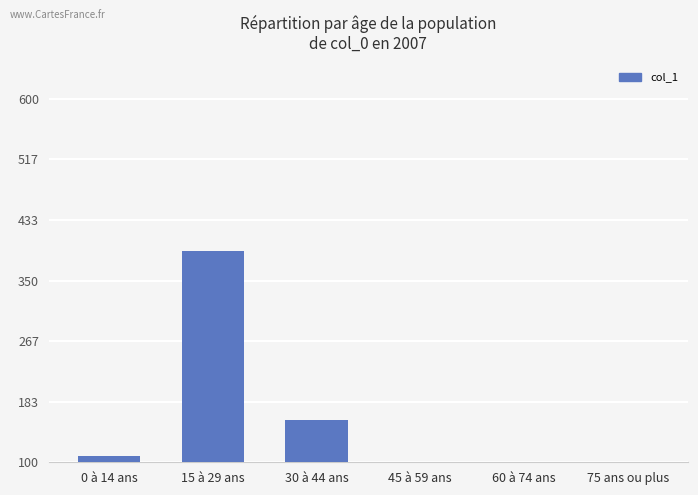

Approximately how many times larger is the value at 45 à 59 ans compared to 30 à 44 ans?

0.5